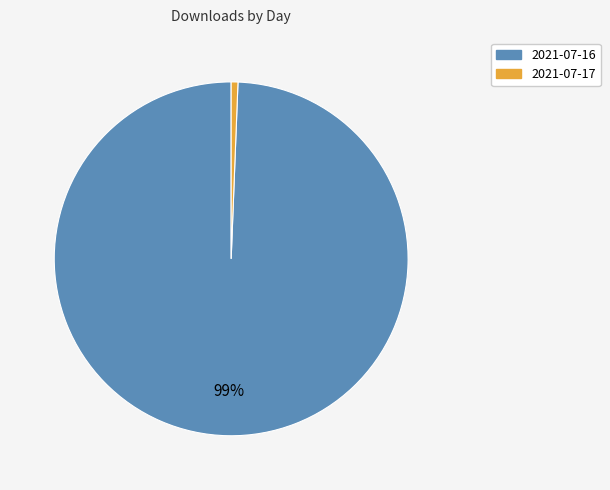

Which slice represents more than half of the pie?

2021-07-16